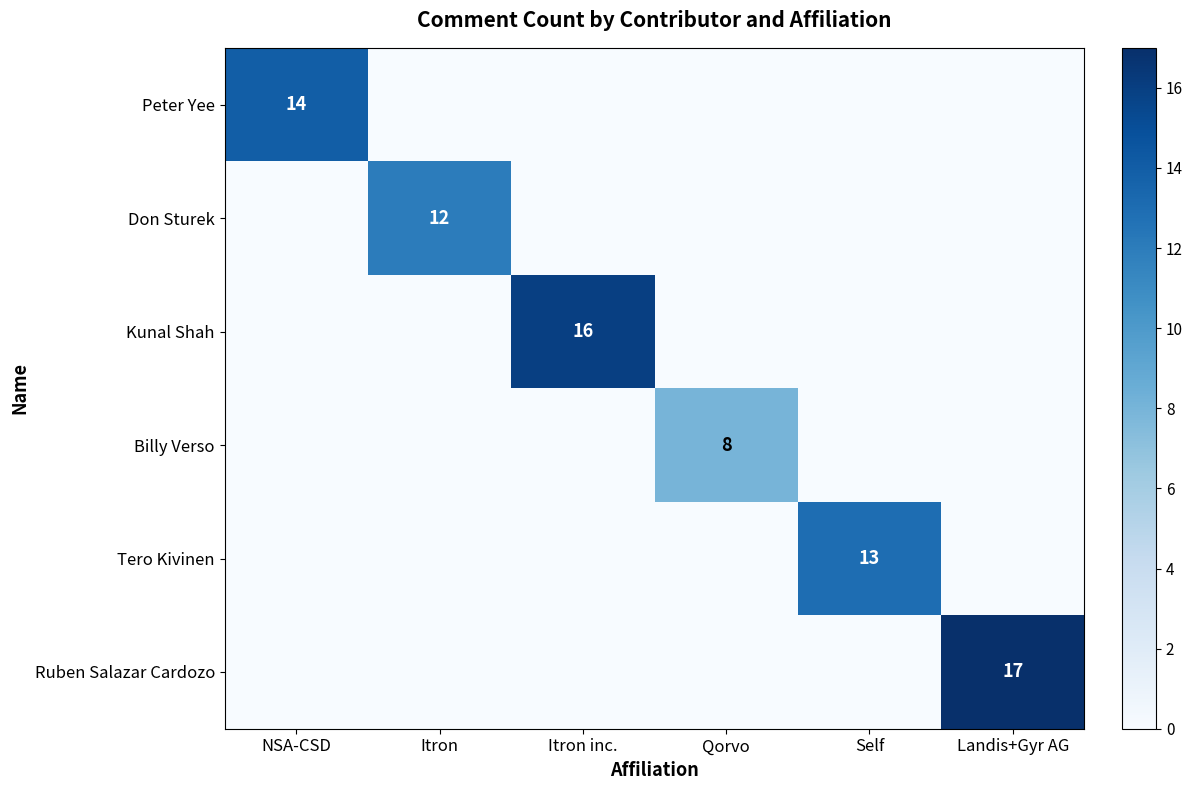

The value of Kunal Shah at Itron inc. is 10. True or false?

False